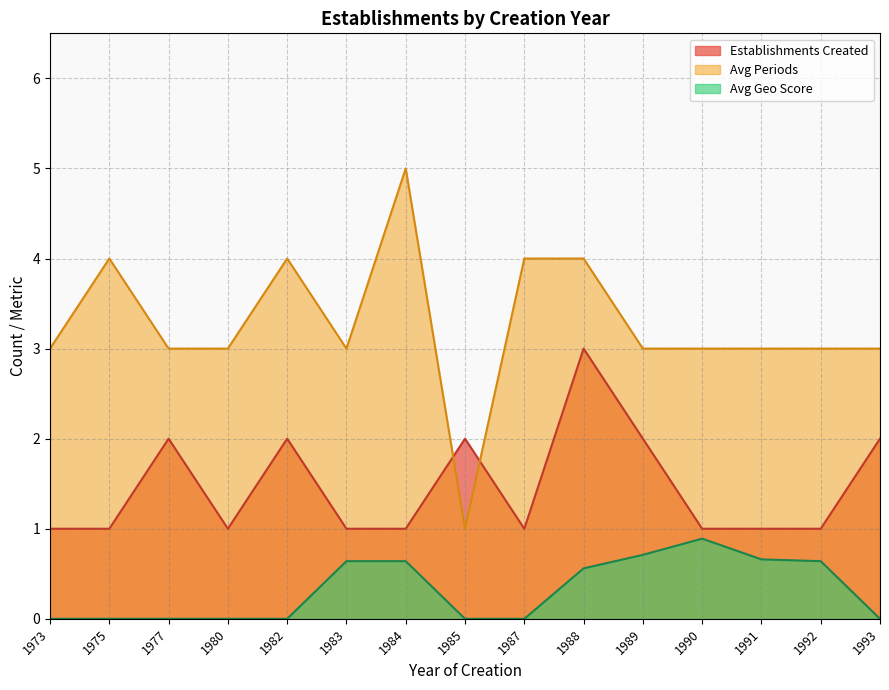

Count the number of data series in this chart.

3